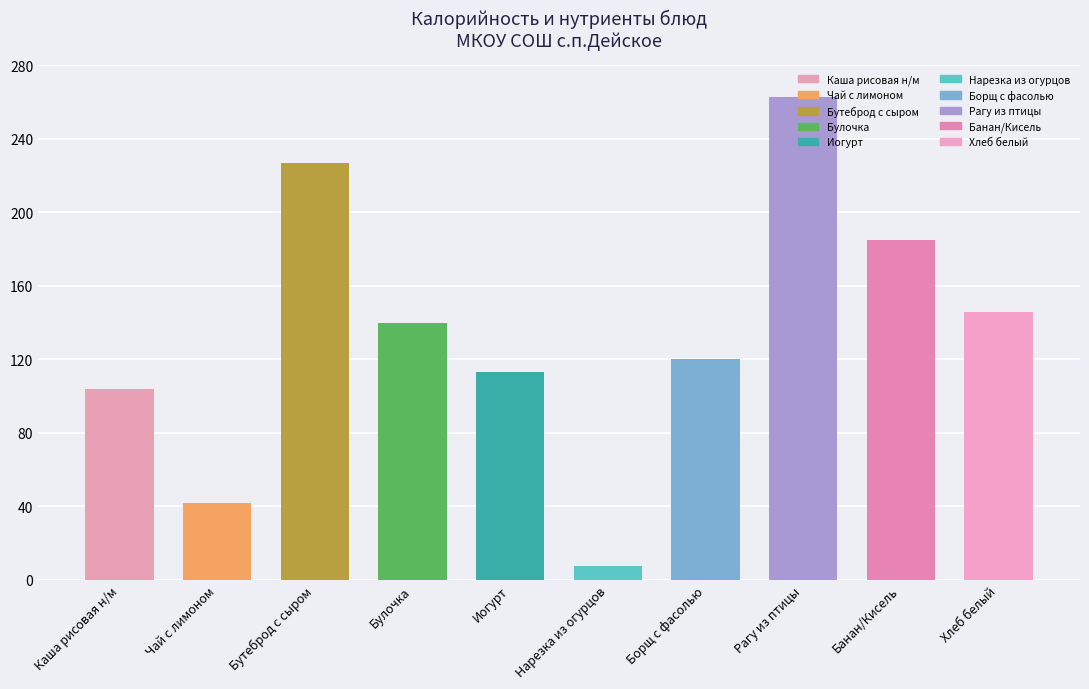

Which label corresponds to the smallest value in the chart?

Нарезка из огурцов